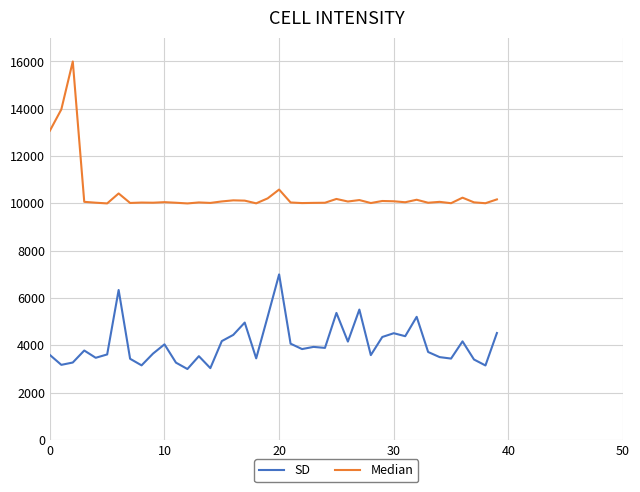

Rank the series by their average value, from highest to lowest.

Median, SD